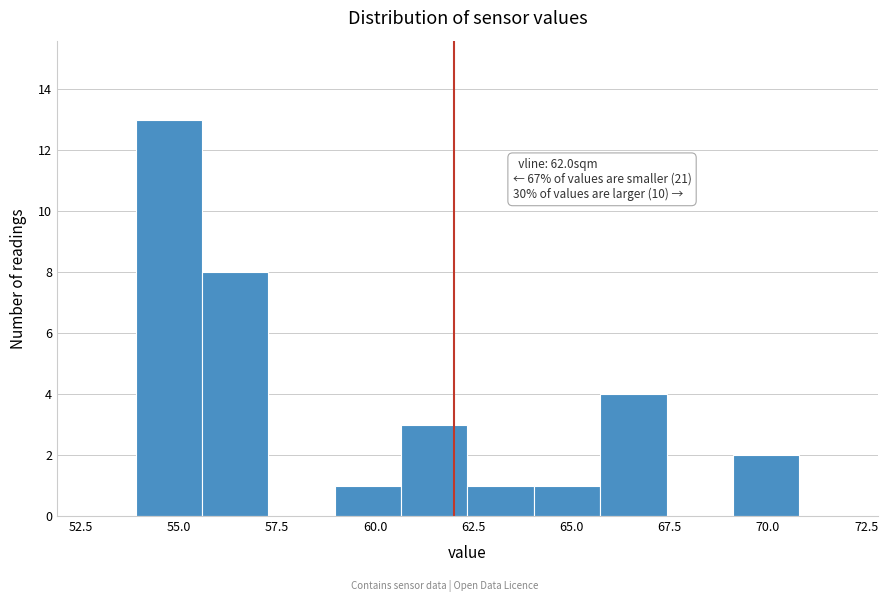

Around what value on the x-axis is the tallest bar? Give the approximate position of its centre, as read against the axis.

54.5